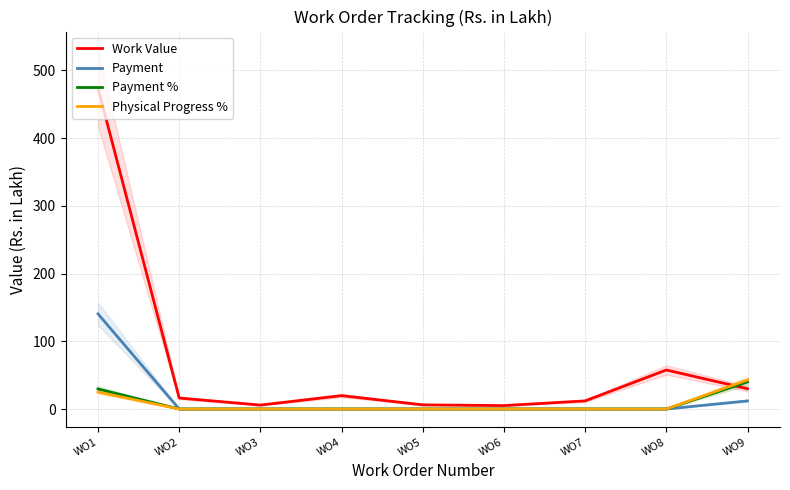

At WO4, list the series in order from smallest to largest.

Payment, Payment %, Physical Progress %, Work Value